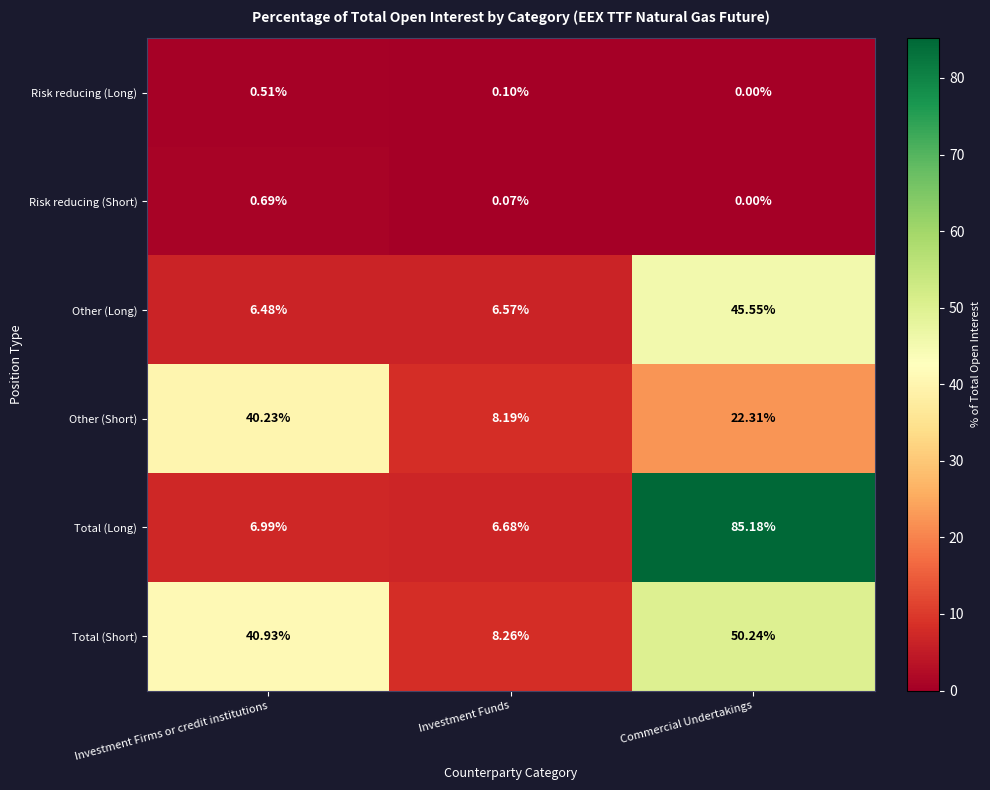

At which category is the sum across all series the highest?

Commercial Undertakings